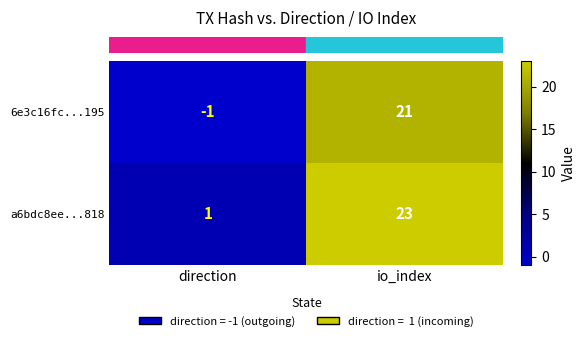

What is the minimum value shown in the chart?

-1